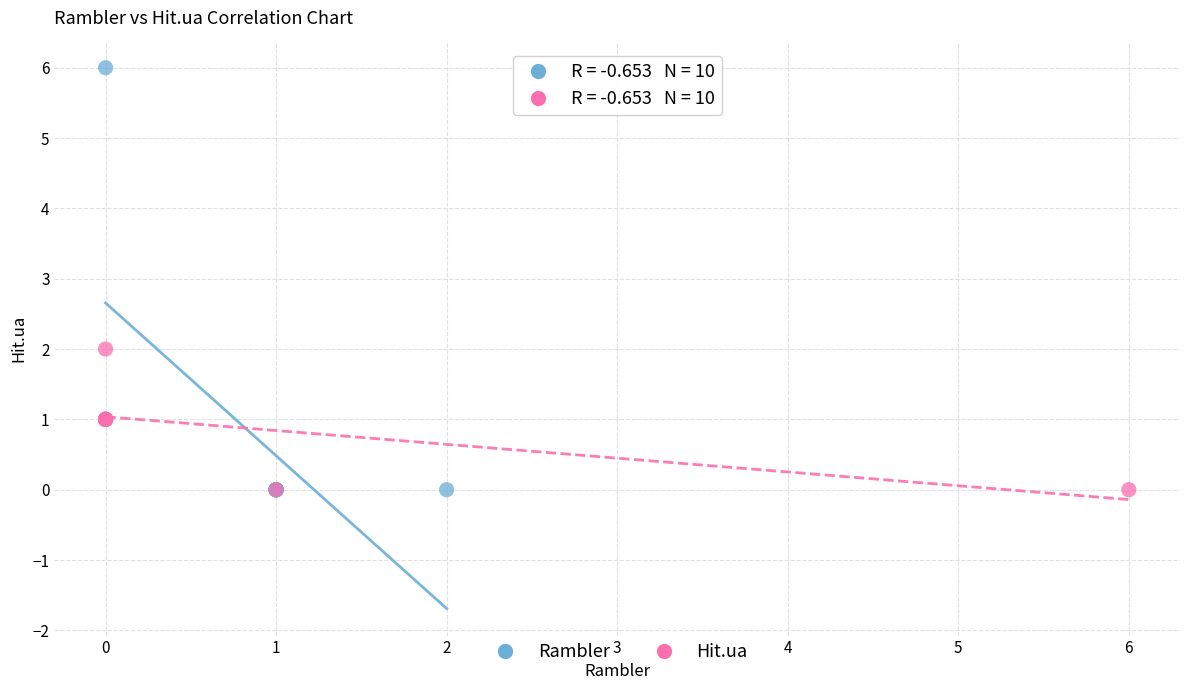

Which series contains the highest Y value?

Rambler